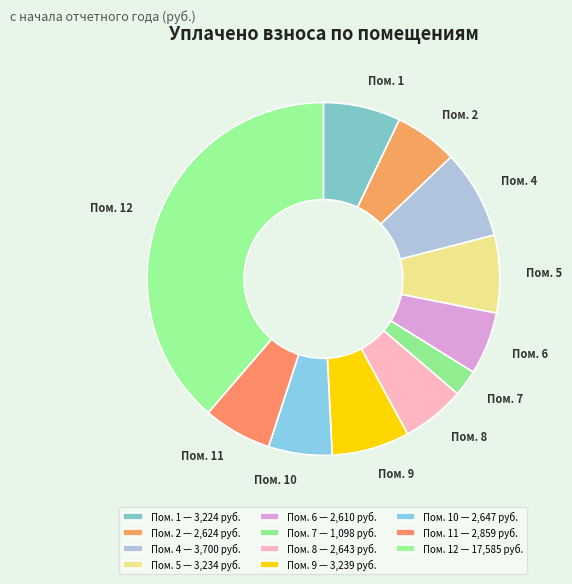

Is it true that Пом. 8 is 6% of the pie?

True